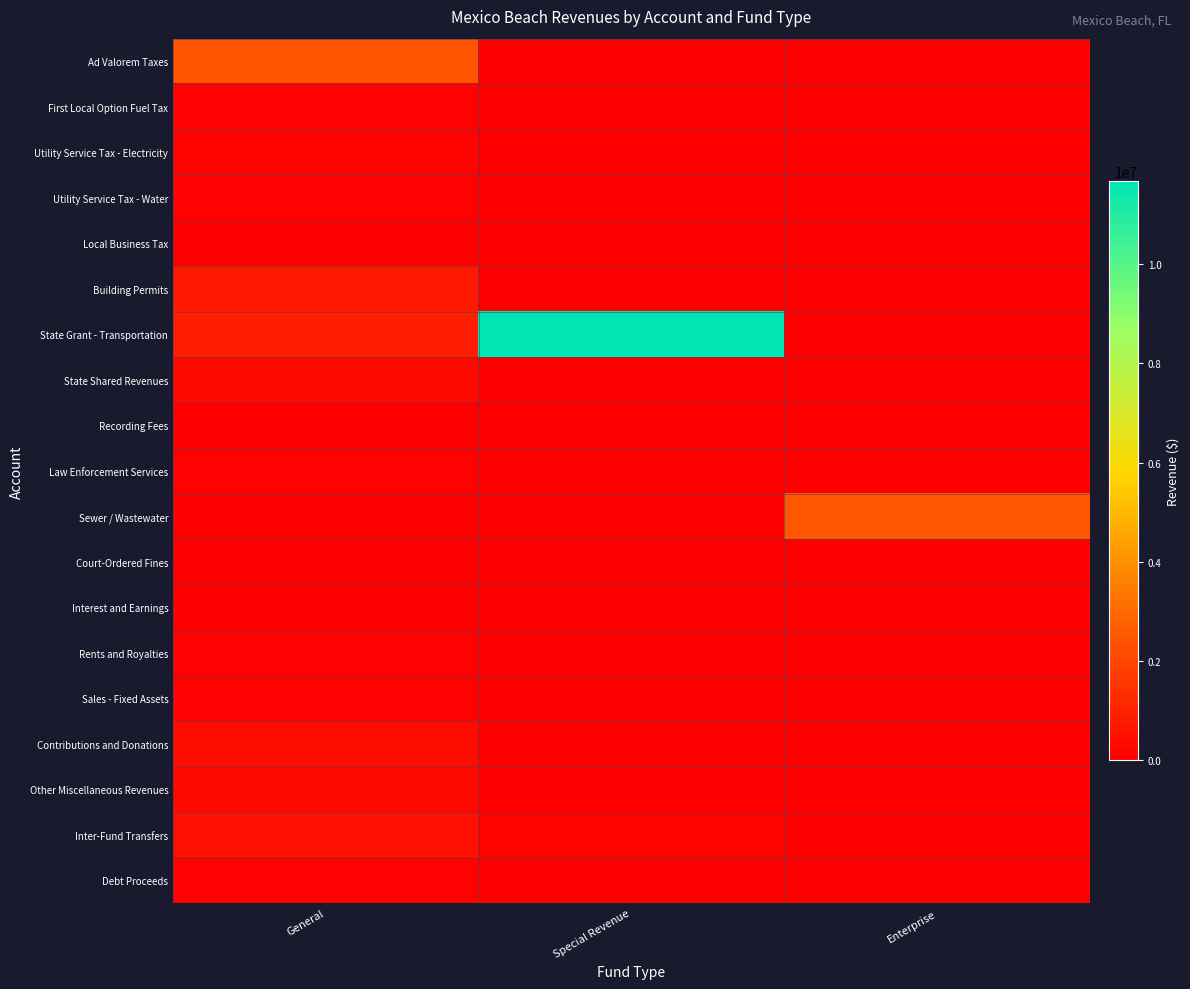

What is the total value across all series at Special Revenue?

11815789